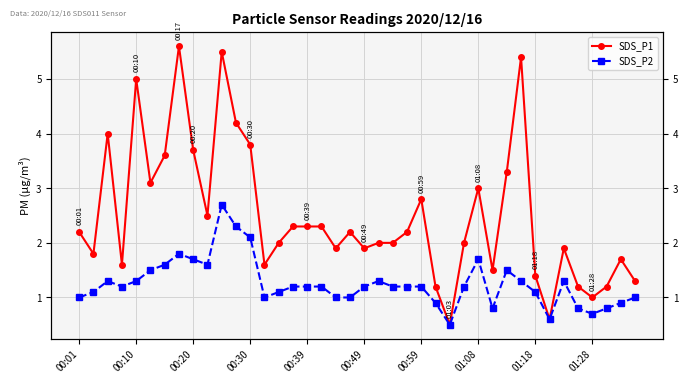

How many series are shown in this chart?

2